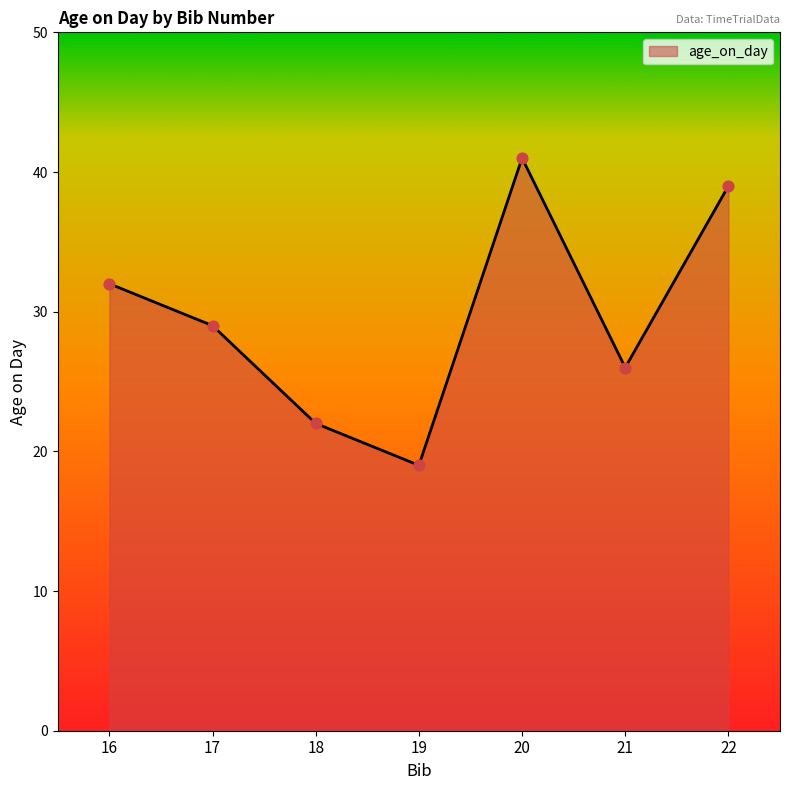

Approximately how many times larger is the value at 16 compared to 22?

0.8